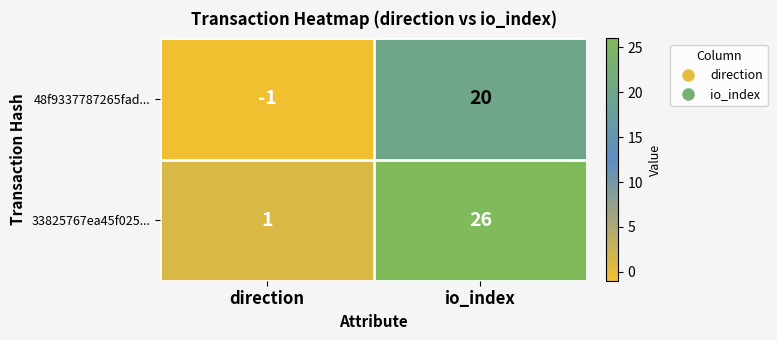

Which category has the lowest value across all series?

direction